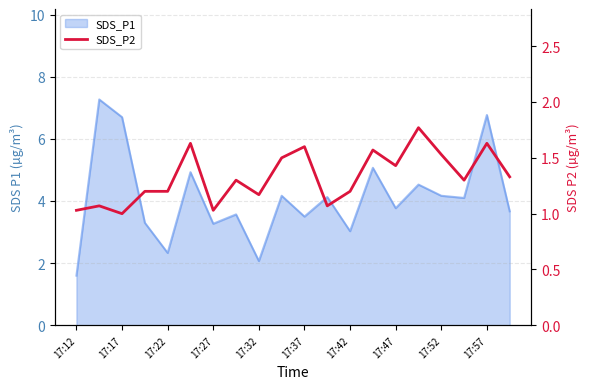

Reading right to left, transcribe all the data shown in this chart.

1.3	1.6	1.3	1.5	1.8	1.4	1.6	1.2	1.1	1.6	1.5	1.2	1.3	1.0	1.6	1.2	1.2	1.0	1.1	1.0